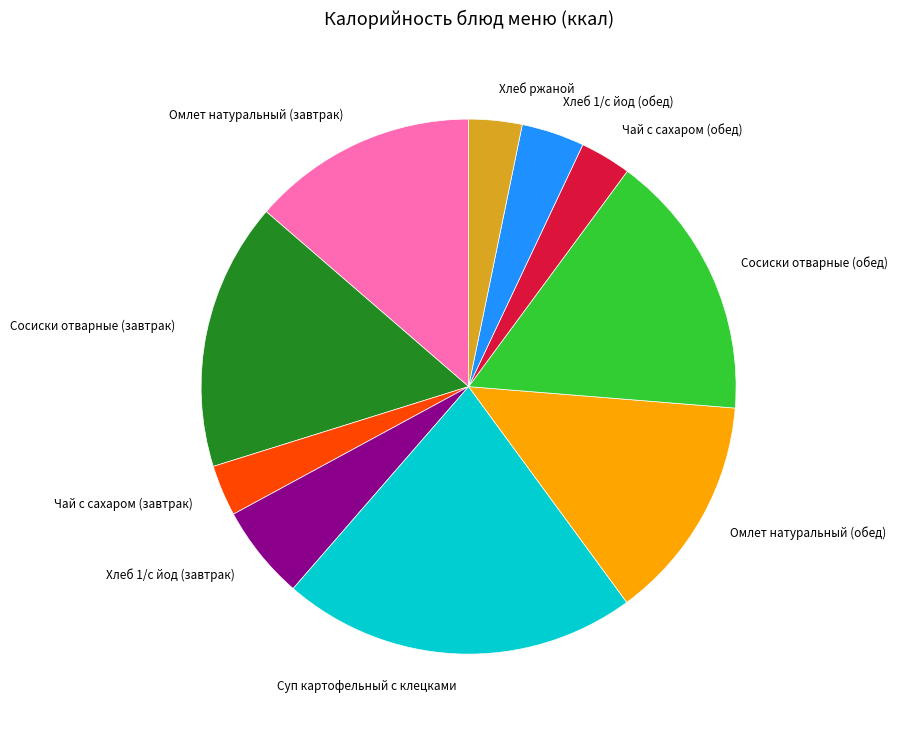

Which slice is the largest?

Суп картофельный с клецками